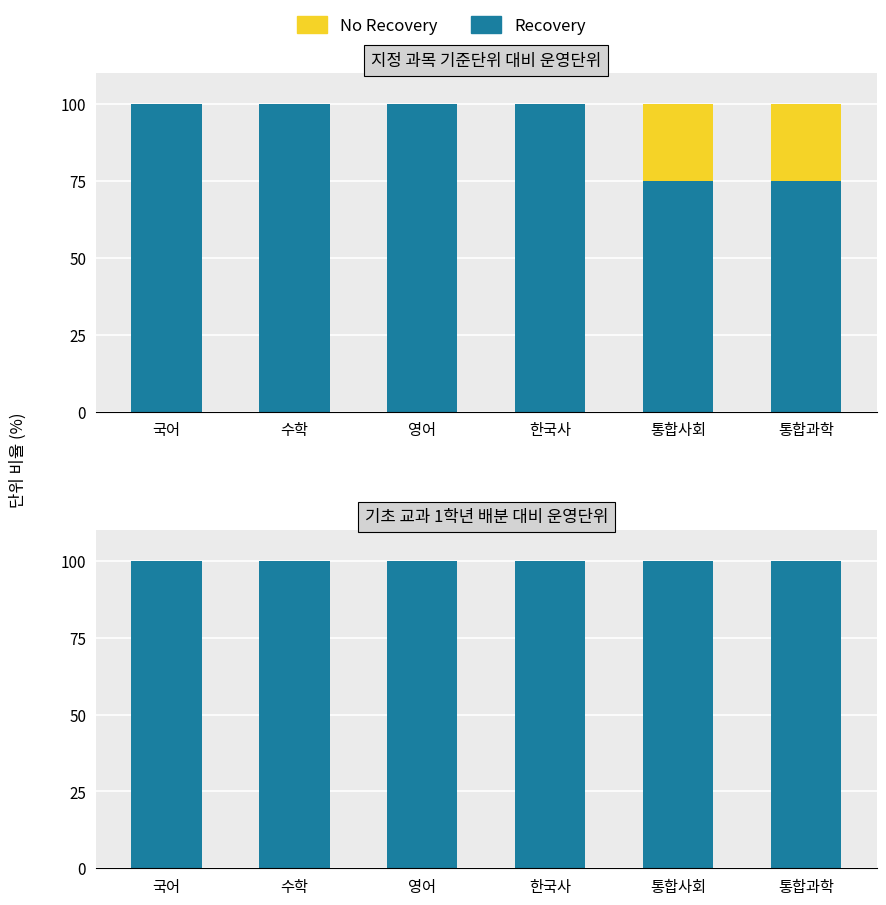

How many bars are there in each group?

2